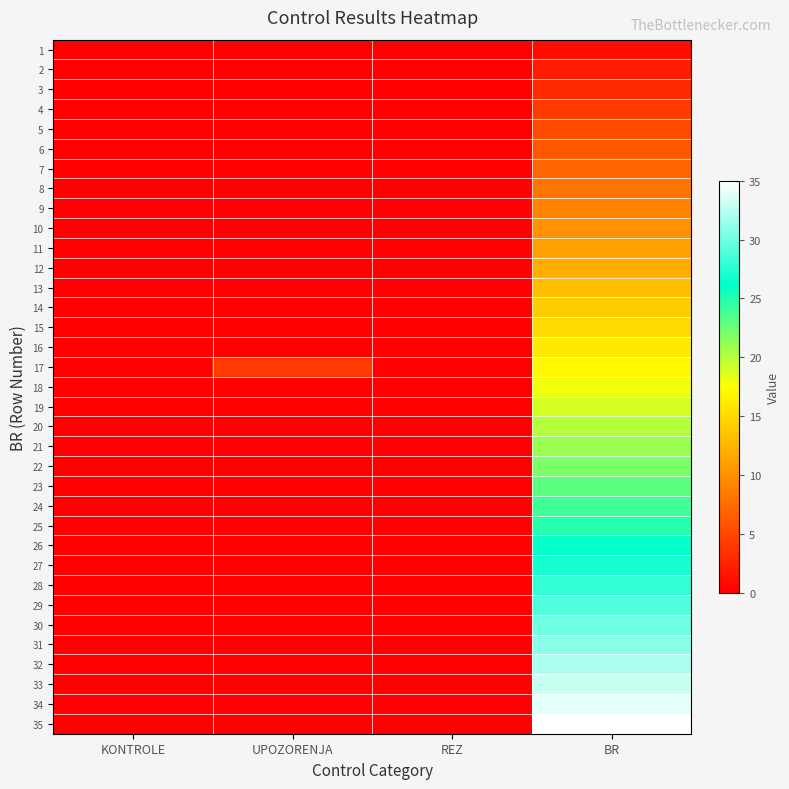

Rank the series at UPOZORENJA from lowest to highest value.

1, 2, 3, 4, 5, 6, 7, 8, 9, 10, 11, 12, 13, 14, 15, 16, 18, 19, 20, 21, 22, 23, 24, 25, 26, 27, 28, 29, 30, 31, 32, 33, 34, 35, 17